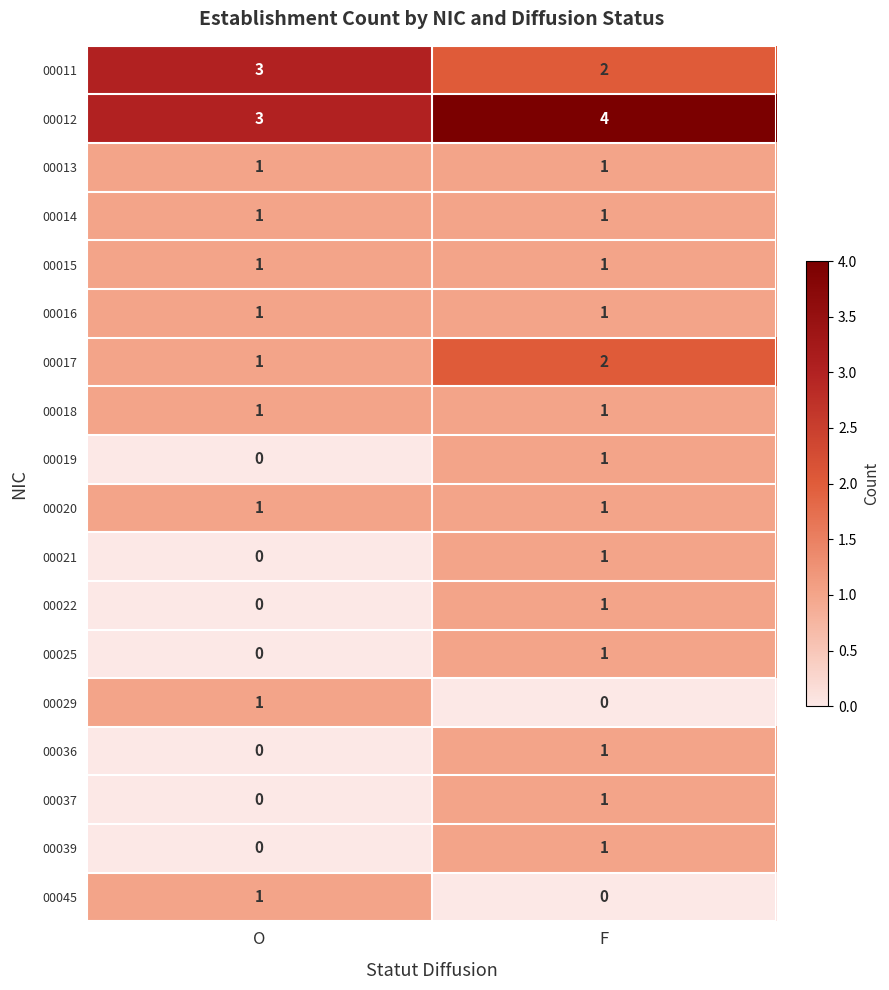

What is the greatest value displayed?

4